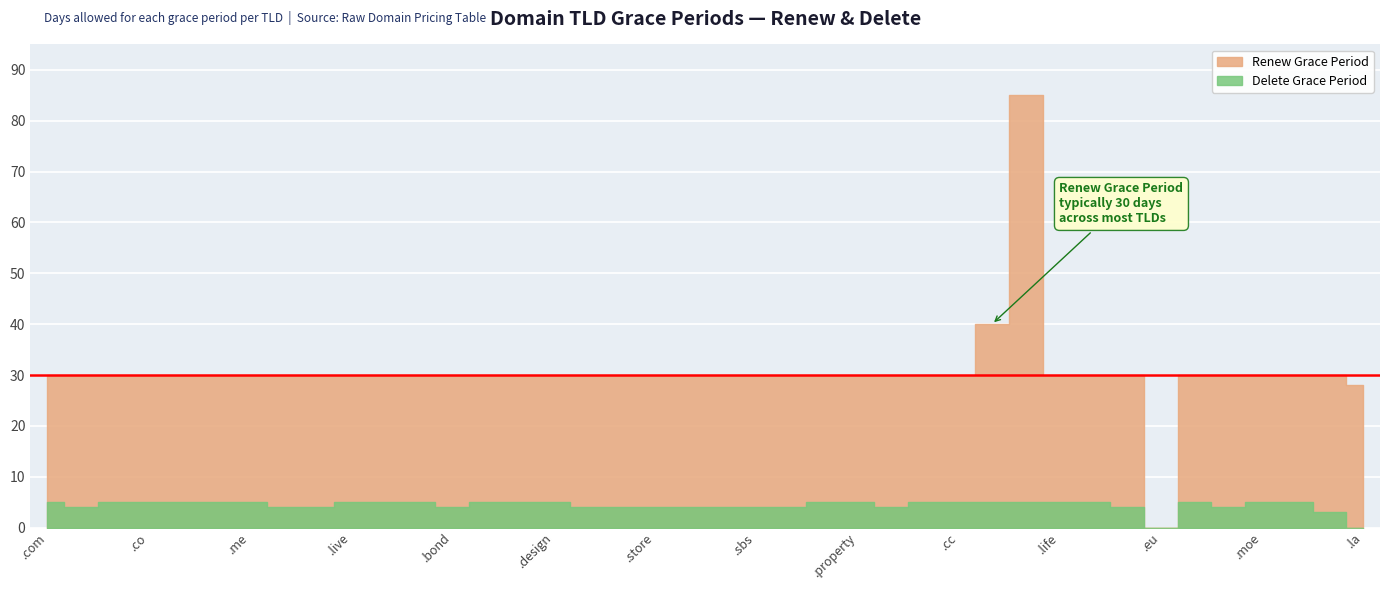

True or false: Delete Grace Period has a value of 4 at .store.

True